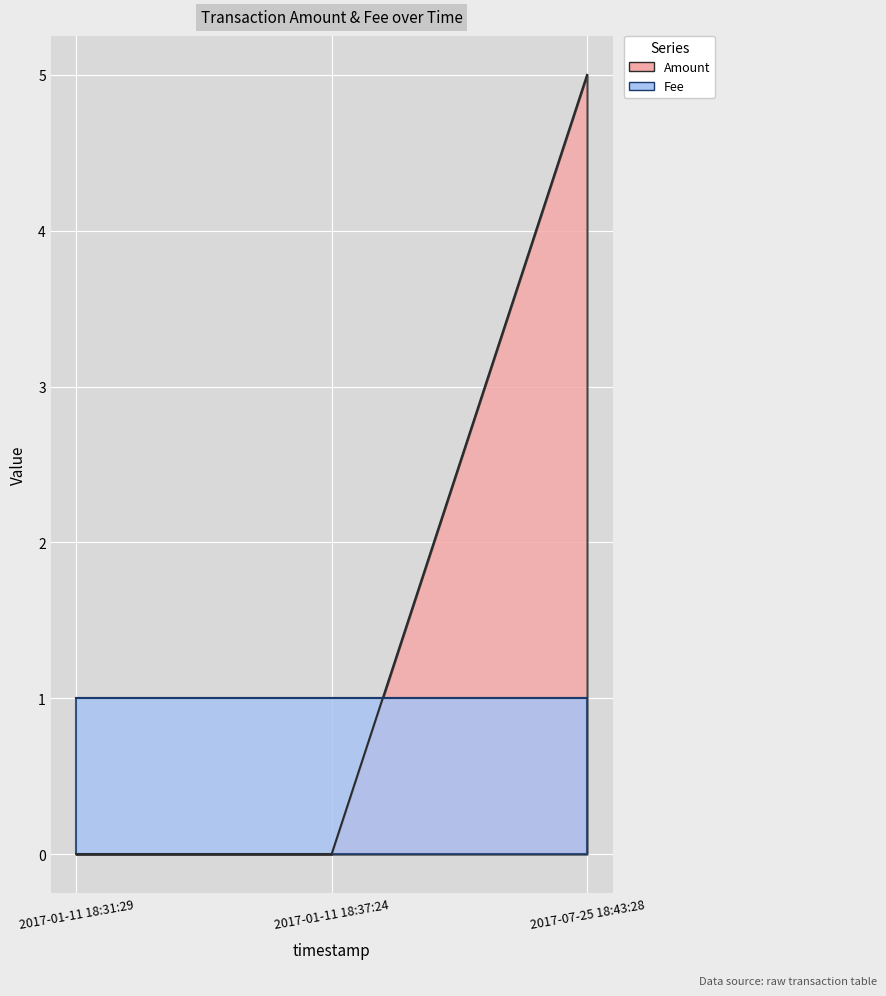

How many positive values are there?

1